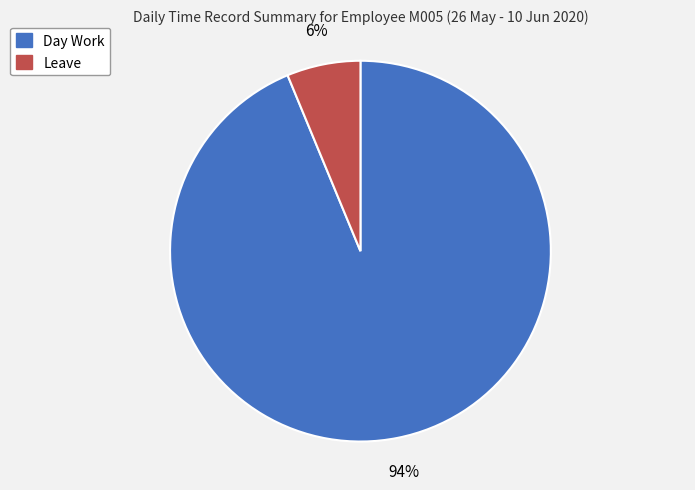

To the nearest percent, what percentage of the pie is Day Work?

94%